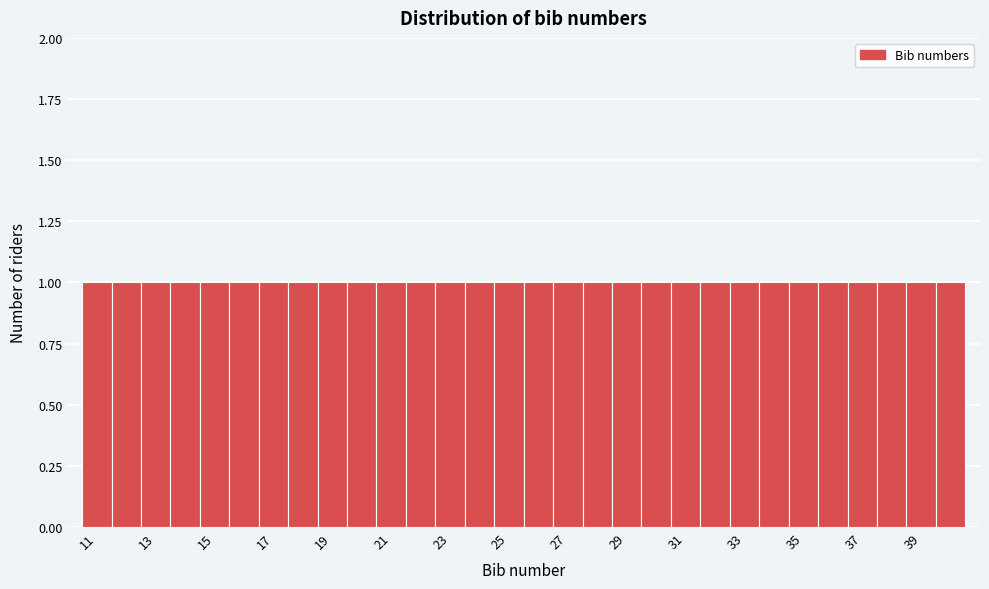

Reading left to right, transcribe this chart: for each bar, give the range it covers on the x-axis and its height. Neither the bar edges nor the heights are printed on the chart, so give them approximately, as read against the axes.

10.5 to 11.5: 1
11.5 to 12.5: 1
12.5 to 13.5: 1
13.5 to 14.5: 1
14.5 to 15.5: 1
15.5 to 16.5: 1
16.5 to 17.5: 1
17.5 to 18.5: 1
18.5 to 19.5: 1
19.5 to 20.5: 1
20.5 to 21.5: 1
21.5 to 22.5: 1
22.5 to 23.5: 1
23.5 to 24.5: 1
24.5 to 25.5: 1
25.5 to 26.5: 1
26.5 to 27.5: 1
27.5 to 28.5: 1
28.5 to 29.5: 1
29.5 to 30.5: 1
30.5 to 31.5: 1
31.5 to 32.5: 1
32.5 to 33.5: 1
33.5 to 34.5: 1
34.5 to 35.5: 1
35.5 to 36.5: 1
36.5 to 37.5: 1
37.5 to 38.5: 1
38.5 to 39.5: 1
39.5 to 40.5: 1